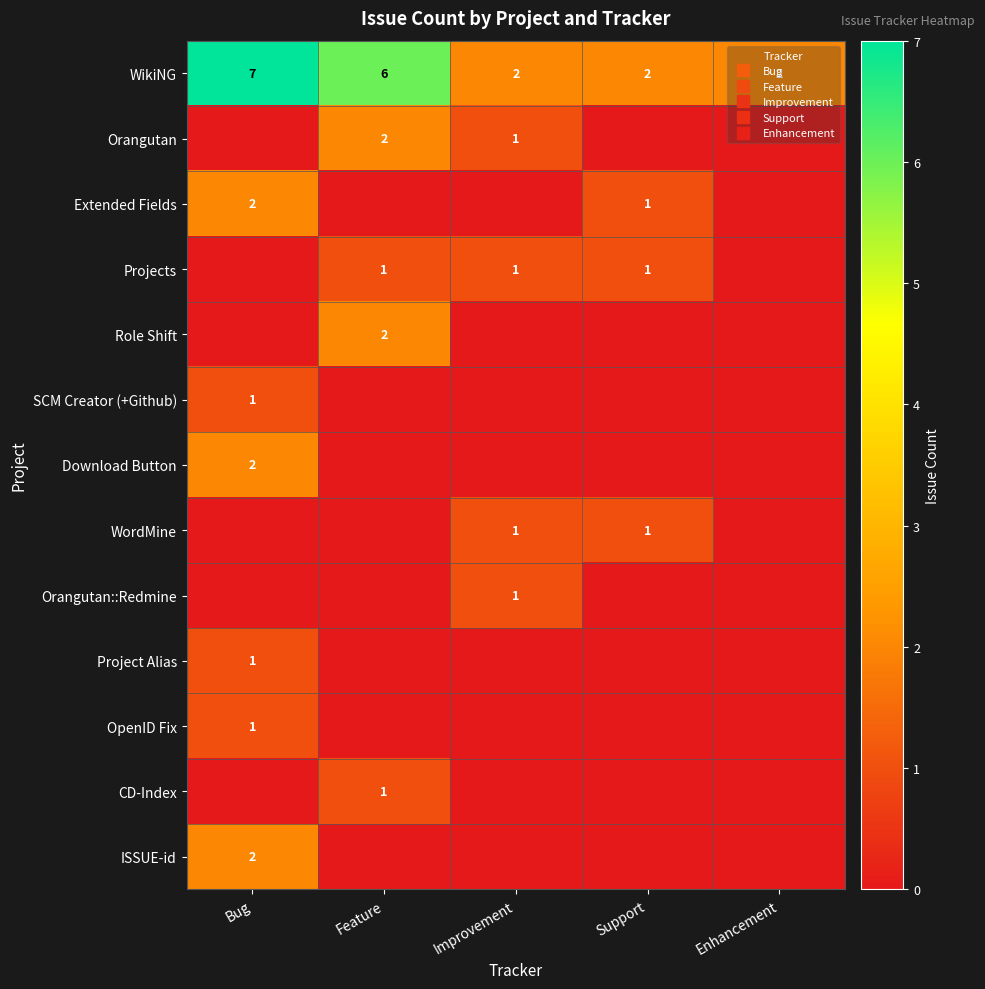

What is the difference between the WikiNG values at Feature and Enhancement?

4